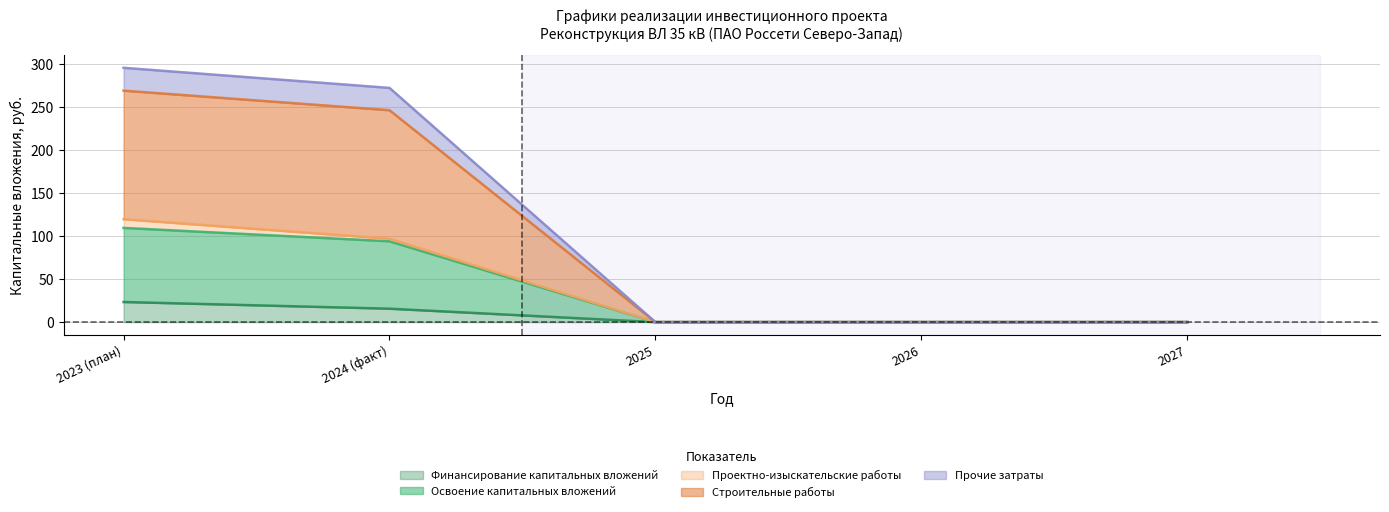

What is the value of the Финансирование капитальных вложений point at the 1st from the left?

23.4